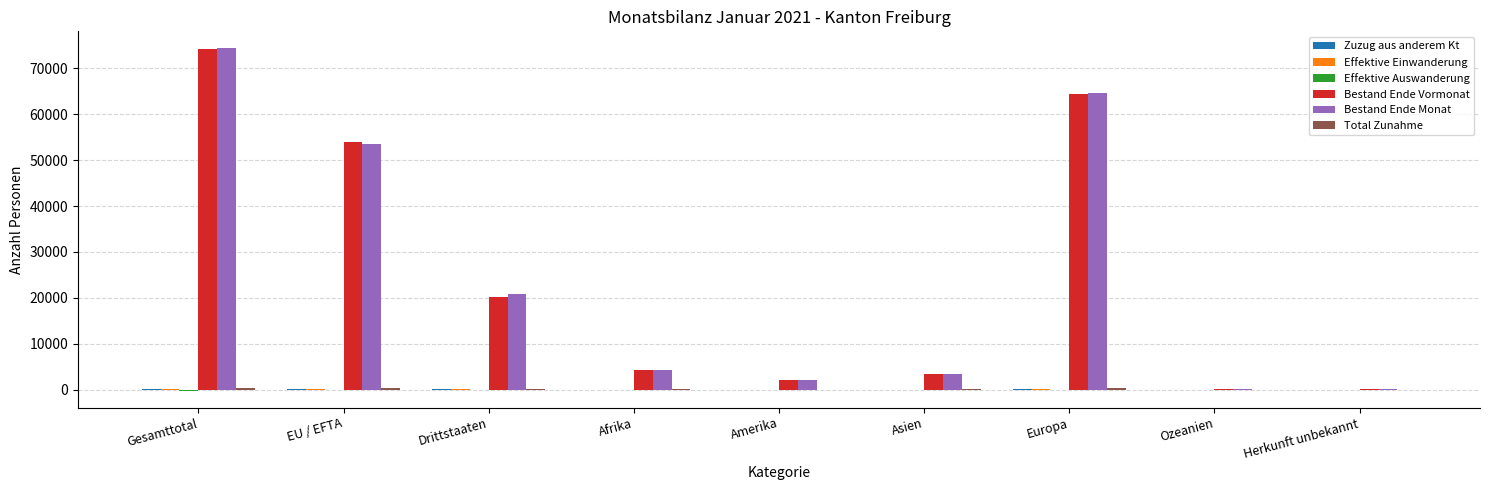

What is the total value across all series at Drittstaaten?

41107